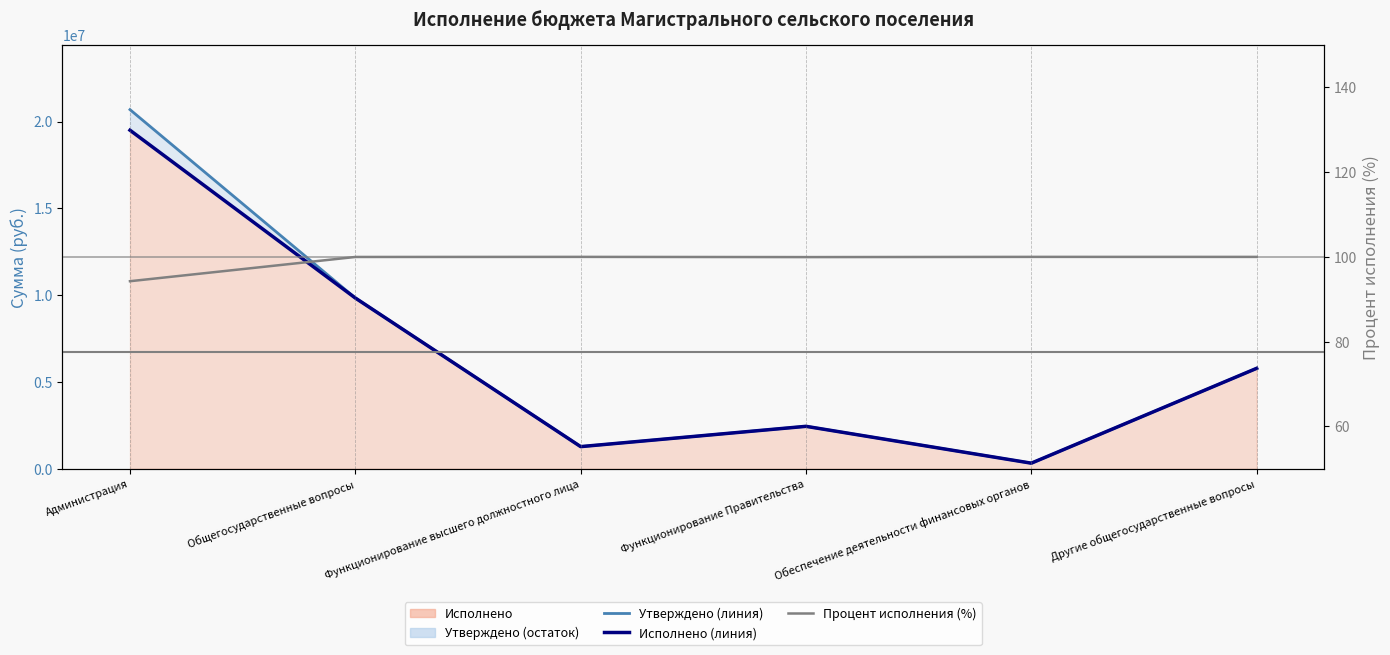

Reading left to right, transcribe all the data shown in this chart.

Утверждено (линия): Администрация=20685161.1	Общегосударственные вопросы=9837547.8	Функционирование высшего должностного лица=1278075.3	Функционирование Правительства=2447900.9	Обеспечение деятельности финансовых органов=324974.0	Другие общегосударственные вопросы=5786597.6
Исполнено (линия): Администрация=19498694.6	Общегосударственные вопросы=9836057.3	Функционирование высшего должностного лица=1278075.3	Функционирование Правительства=2446570.4	Обеспечение деятельности финансовых органов=324974.0	Другие общегосударственные вопросы=5786437.6
Процент исполнения (%): Администрация=94.3	Общегосударственные вопросы=100.0	Функционирование высшего должностного лица=100.0	Функционирование Правительства=100.0	Обеспечение деятельности финансовых органов=100.0	Другие общегосударственные вопросы=100.0